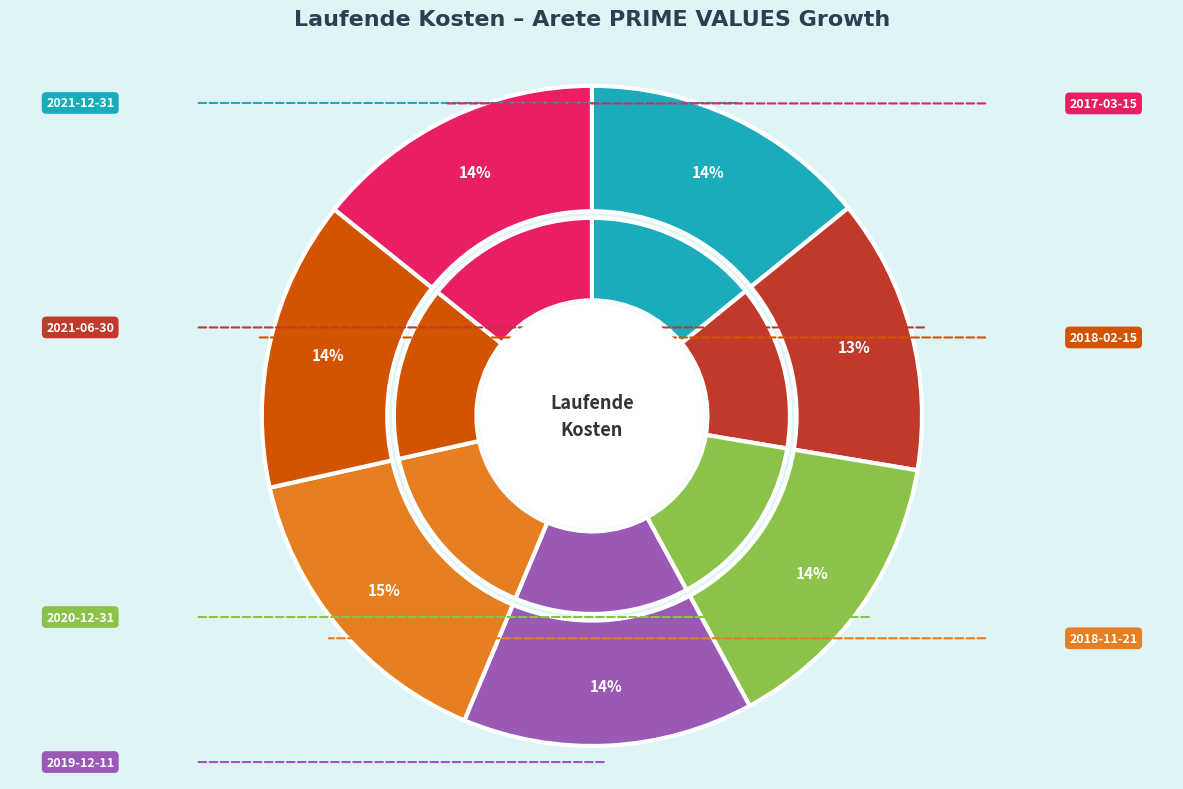

Combined, do 2020-12-31 and 2018-02-15 account for over 50%?

No